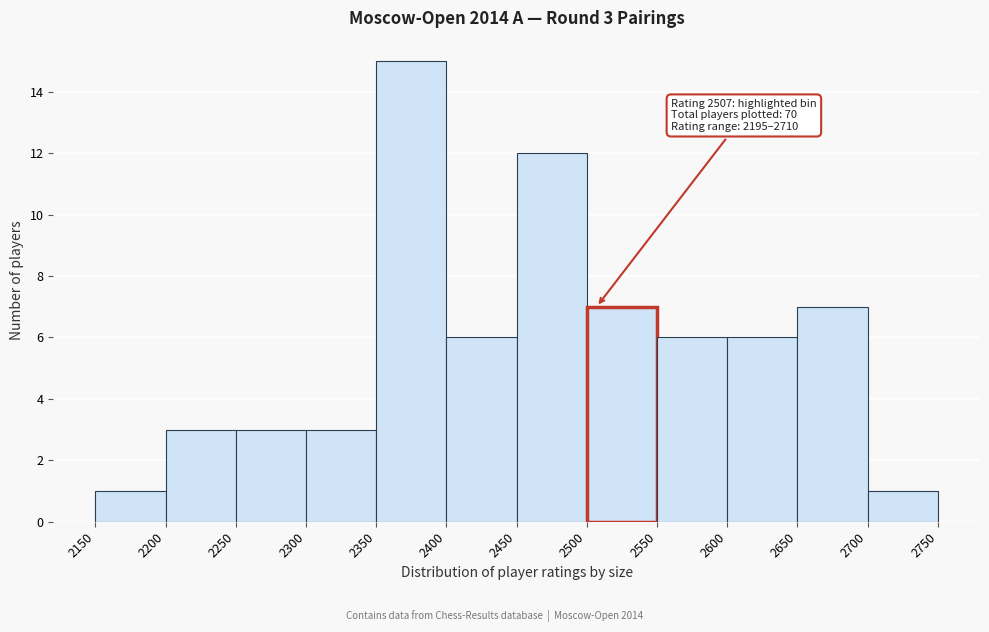

Which range on the x-axis has the tallest bar?

2350 to 2400